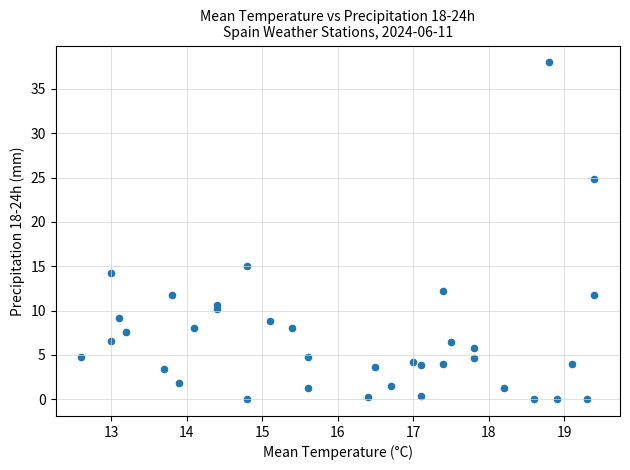

What Y value in the scatter plot is closest to 19?

15.0